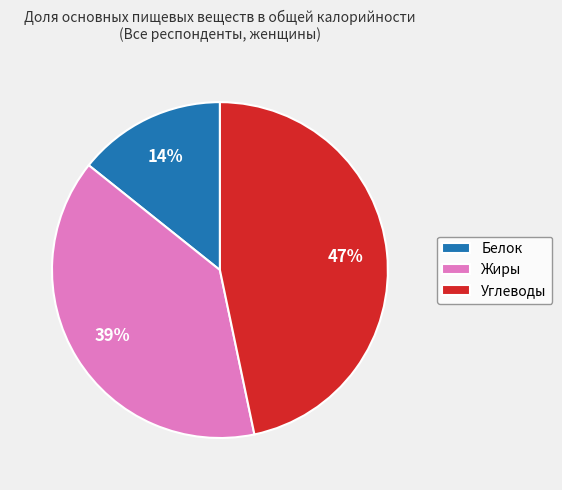

Rank the categories by value from lowest to highest.

Белок, Жиры, Углеводы